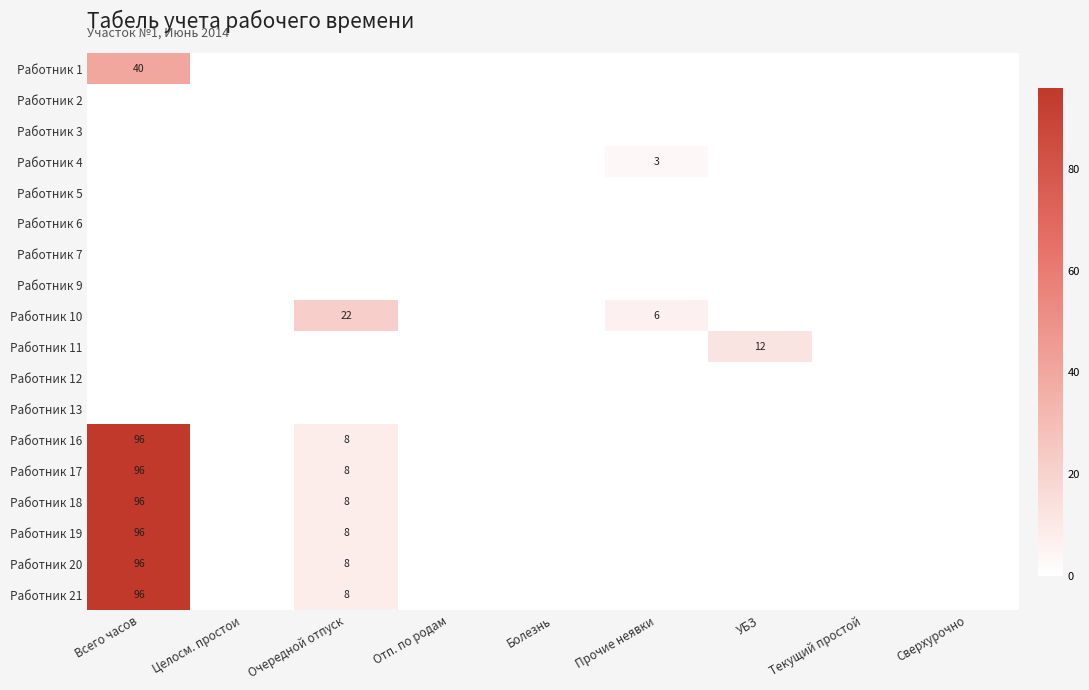

True or false: Работник 17 has a value of 3 at Очередной отпуск.

False